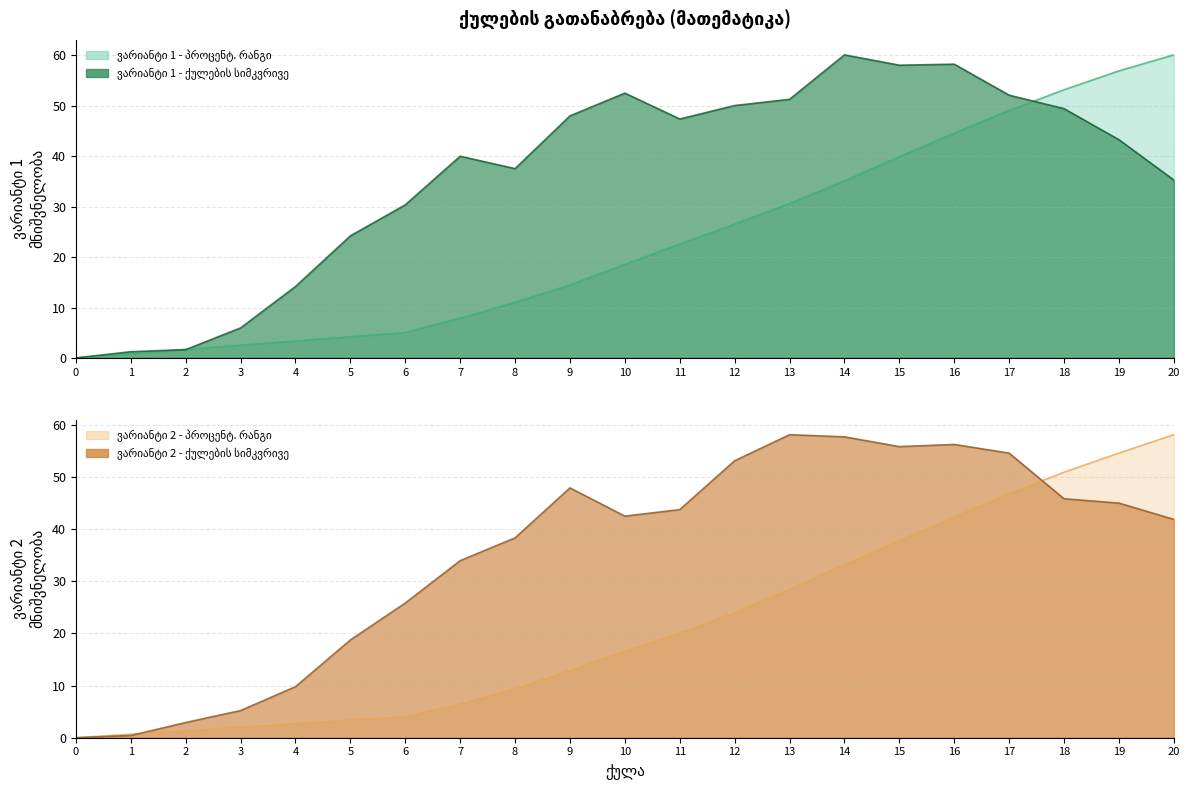

Reading left to right, extract all data points from this chart.

ვარიანტი 1 - ქულების სიმკვრივე: 0=0.0	1=1.2	2=1.6	3=5.9	4=14.2	5=24.2	6=30.4	7=40.0	8=37.5	9=48.0	10=52.5	11=47.4	12=50.1	13=51.3	14=60.1	15=58.1	16=58.3	17=52.1	18=49.4	19=43.3	20=35.3
ვარიანტი 1 - პროცენტ. რანგი: 0=0.0	1=0.8	2=1.7	3=2.5	4=3.4	5=4.2	6=5.0	7=7.9	8=11.0	9=14.5	10=18.5	11=22.6	12=26.5	13=30.6	14=35.1	15=39.9	16=44.6	17=49.1	18=53.2	19=56.9	20=60.1
ვარიანტი 2 - ქულების სიმკვრივე: 0=0.0	1=0.4	2=2.9	3=5.2	4=9.8	5=18.8	6=25.8	7=34.0	8=38.3	9=47.9	10=42.5	11=43.8	12=53.1	13=58.1	14=57.7	15=55.8	16=56.3	17=54.6	18=45.8	19=45.0	20=41.9
ვარიანტი 2 - პროცენტ. რანგი: 0=0.0	1=0.7	2=1.4	3=2.0	4=2.7	5=3.4	6=4.1	7=6.5	8=9.4	9=12.9	10=16.6	11=20.1	12=24.0	13=28.5	14=33.2	15=37.8	16=42.4	17=46.9	18=50.9	19=54.6	20=58.1